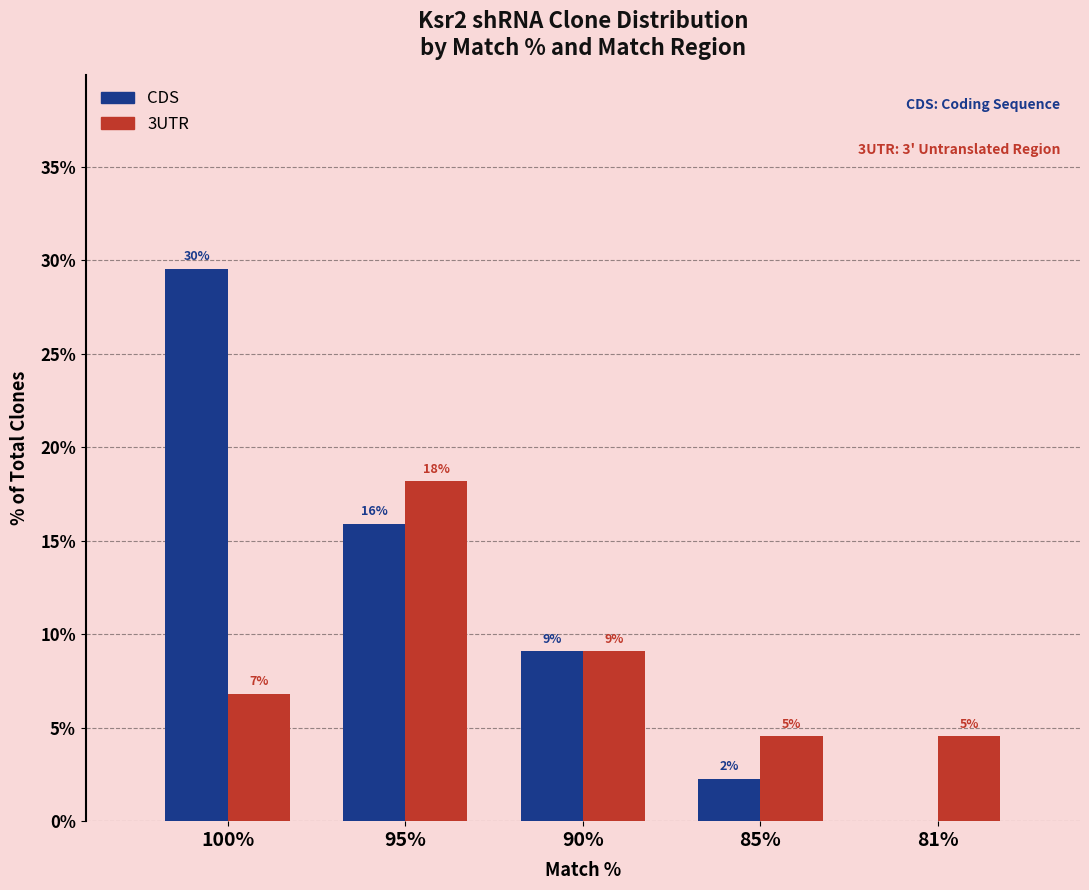

Does the chart contain stacked bars?

No